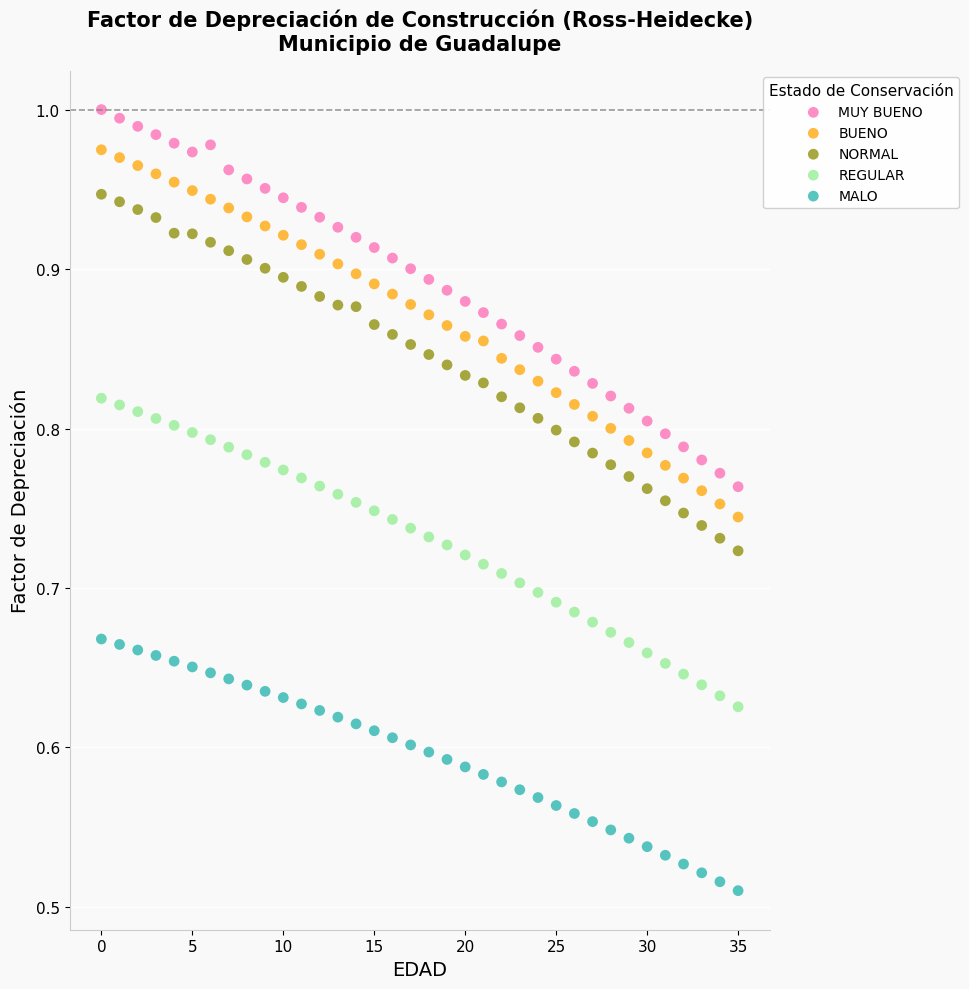

Which series reaches the minimum Y coordinate?

MALO